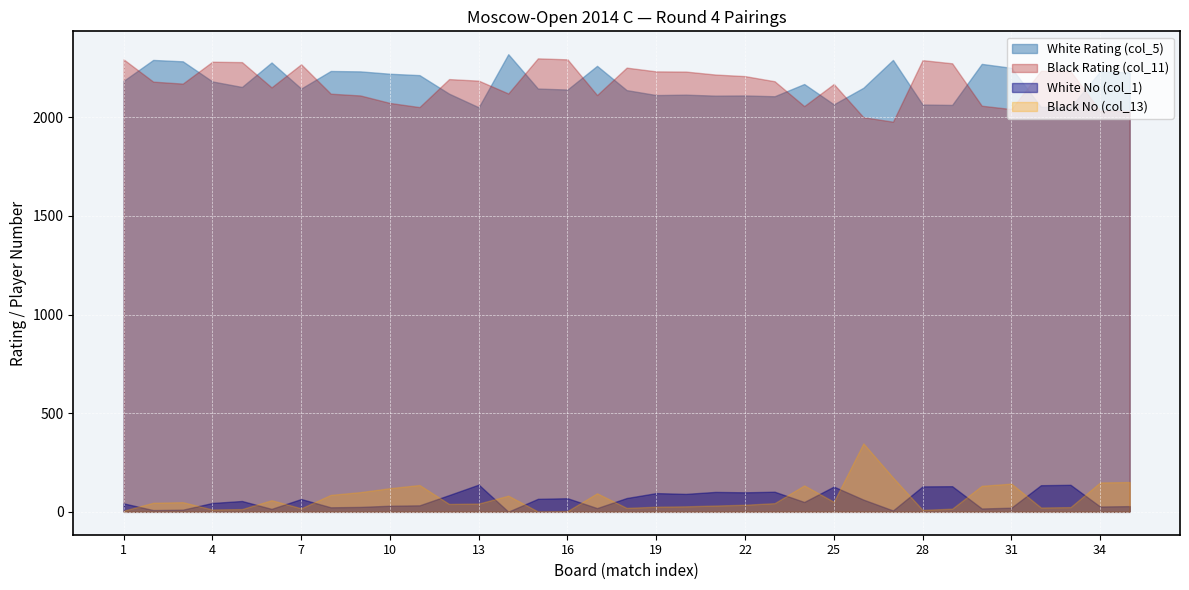

True or false: White No (col_1) and White Rating (col_5) intersect in this chart.

False